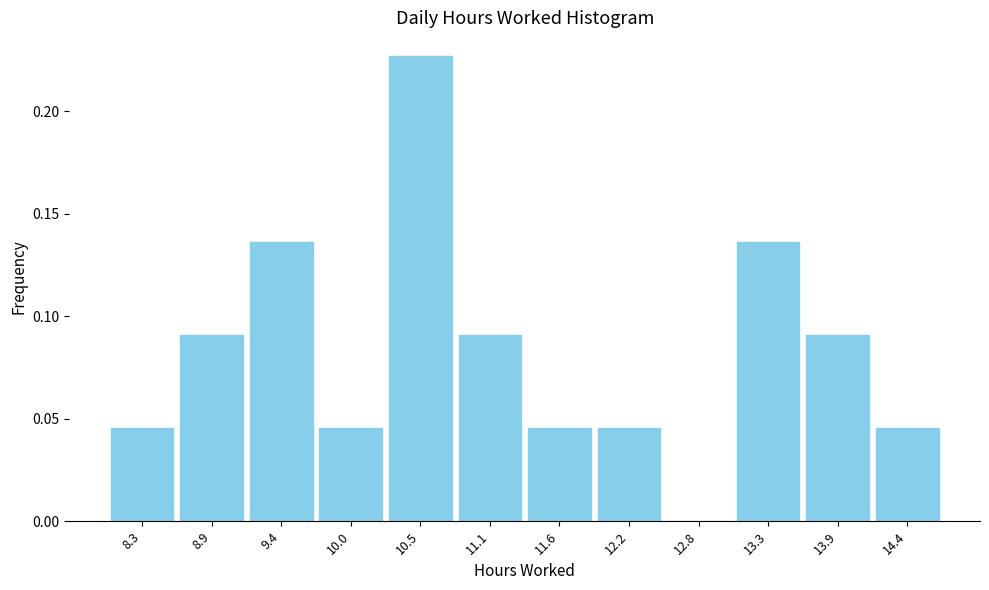

Over which range of the x-axis is the bar tallest?

10.3 to 10.8